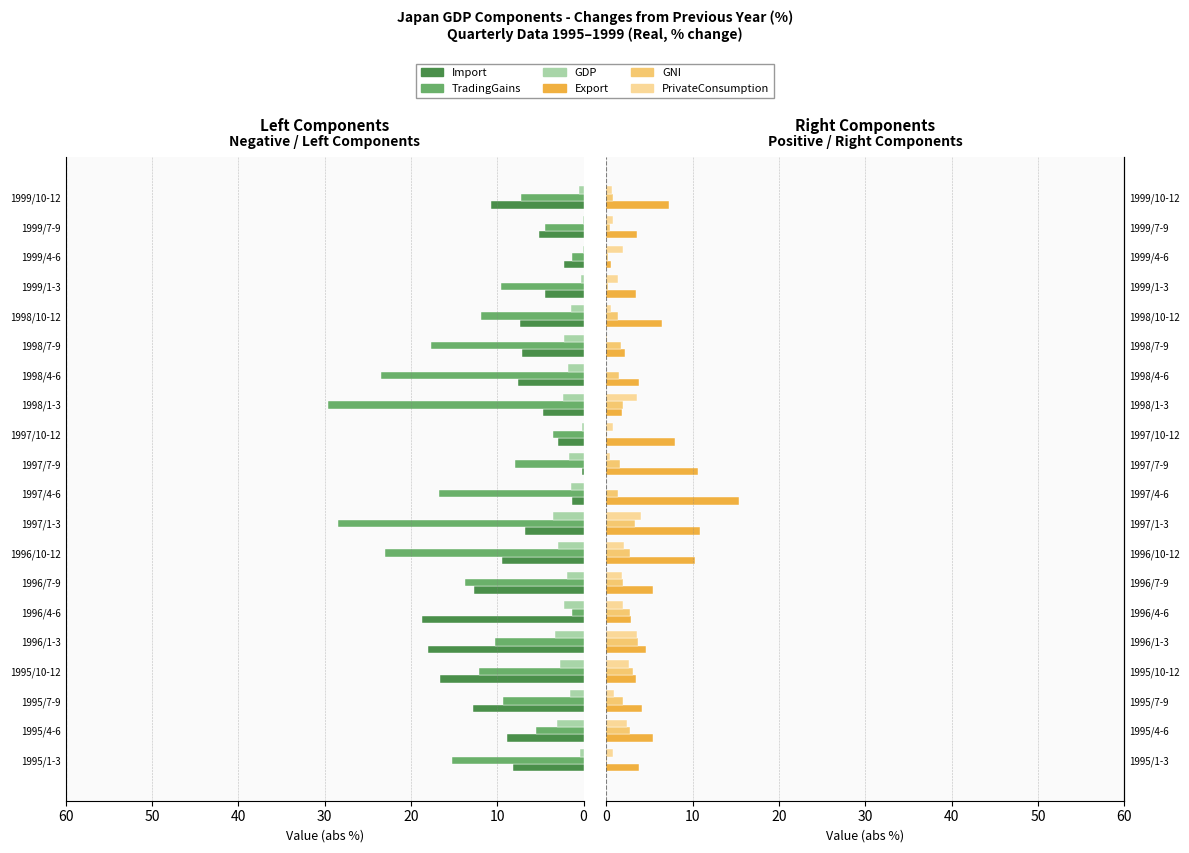

At how many categories does at least one series exceed 9?

16